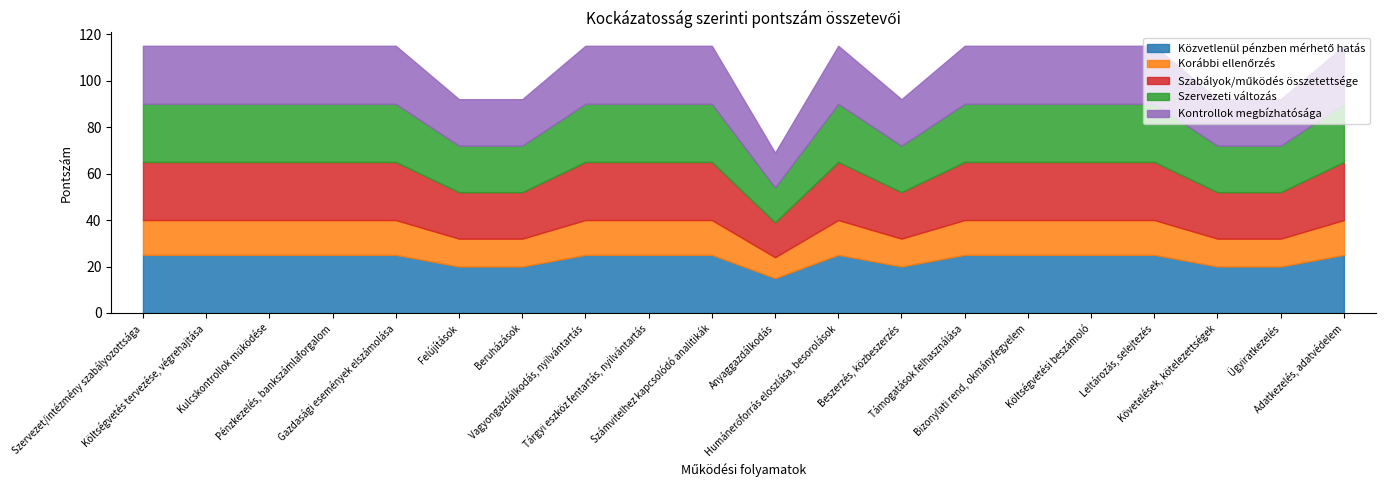

What is the label of the 14th point from the right?

Beruházások